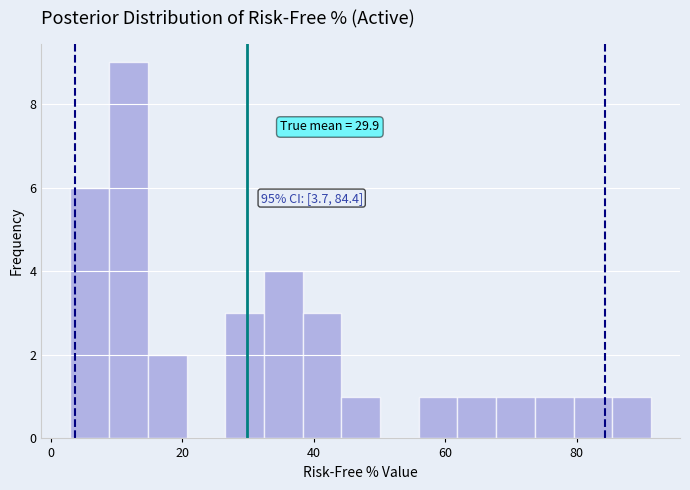

Read against the x-axis, roughly where is the centre of the tallest bar?

12